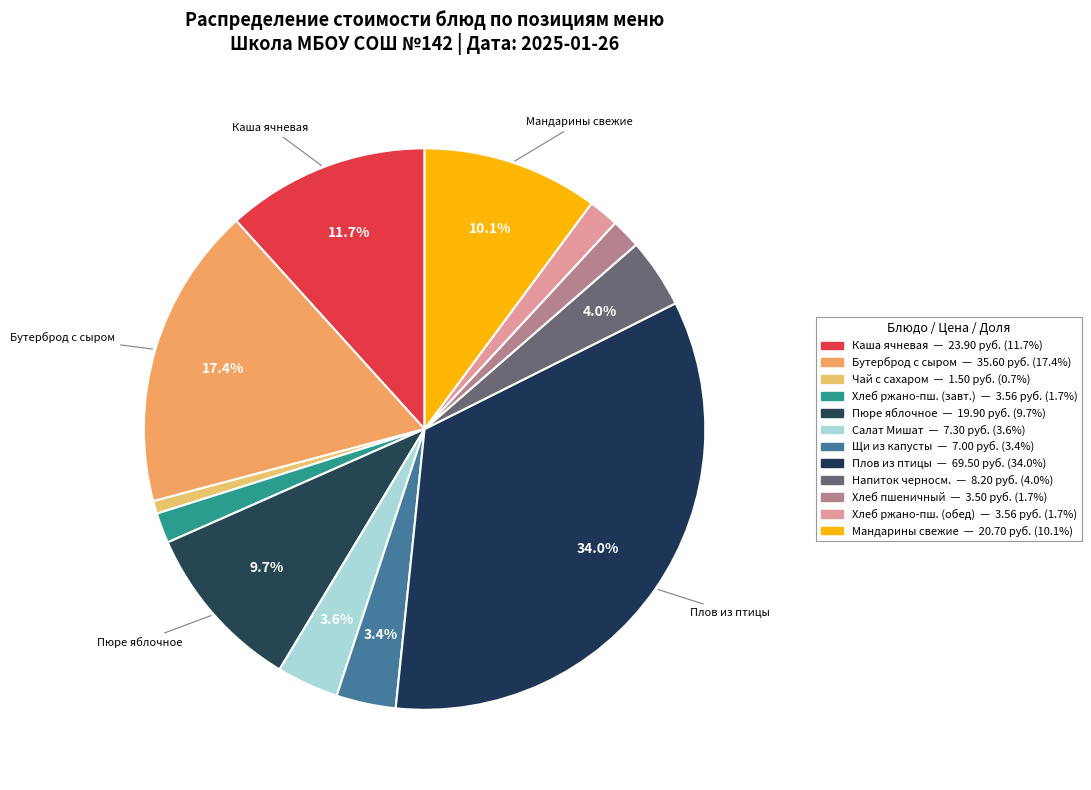

Rank the categories by value from highest to lowest.

Плов из филе птицы, Бутерброд с сыром на булочке с кунжутом, Каша ячневая вязкая с маслом сливочным, Мандарины свежие, Пюре яблочное, Напиток витаминизированный черносмородиновый, Салат Мишат, Щи из свежей капусты с картофелем, Хлеб ржано-пшеничный (завтрак), Хлеб ржано-пшеничный (обед), Хлеб пшеничный, Чай с сахаром